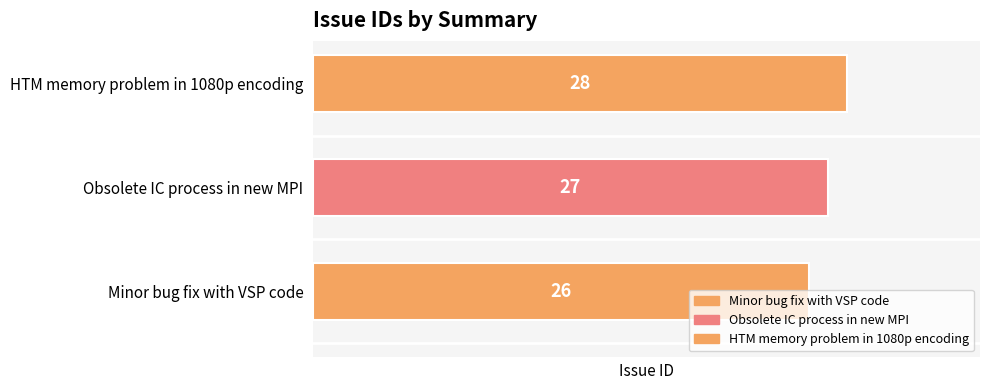

What is the difference between the maximum and minimum values?

2